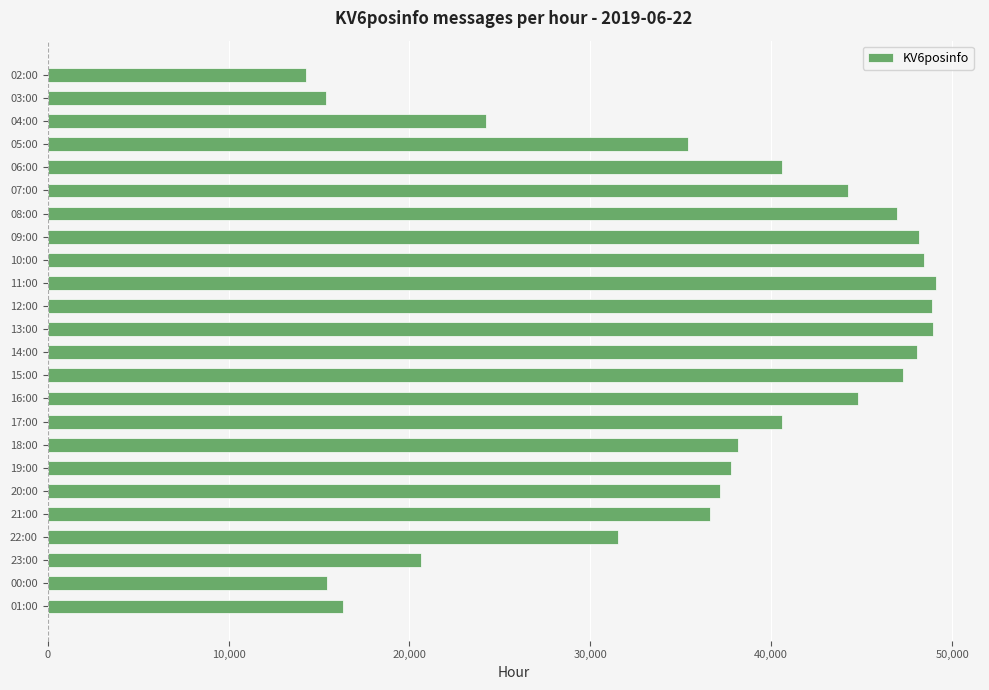

What is the change in value from 22:00 to 00:00?

-16064